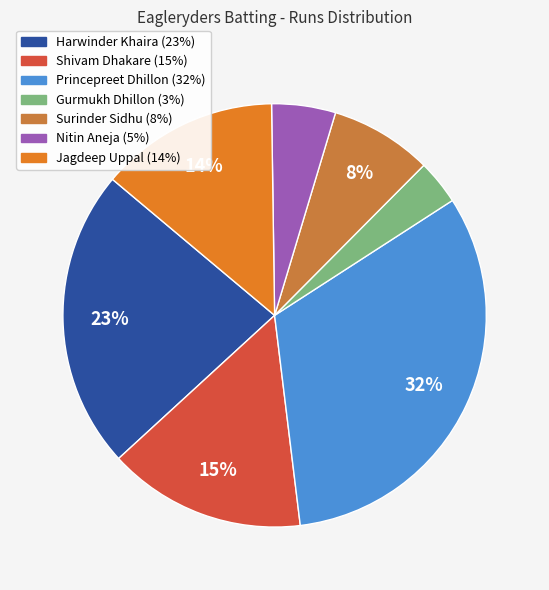

Count the number of slices in the pie.

7